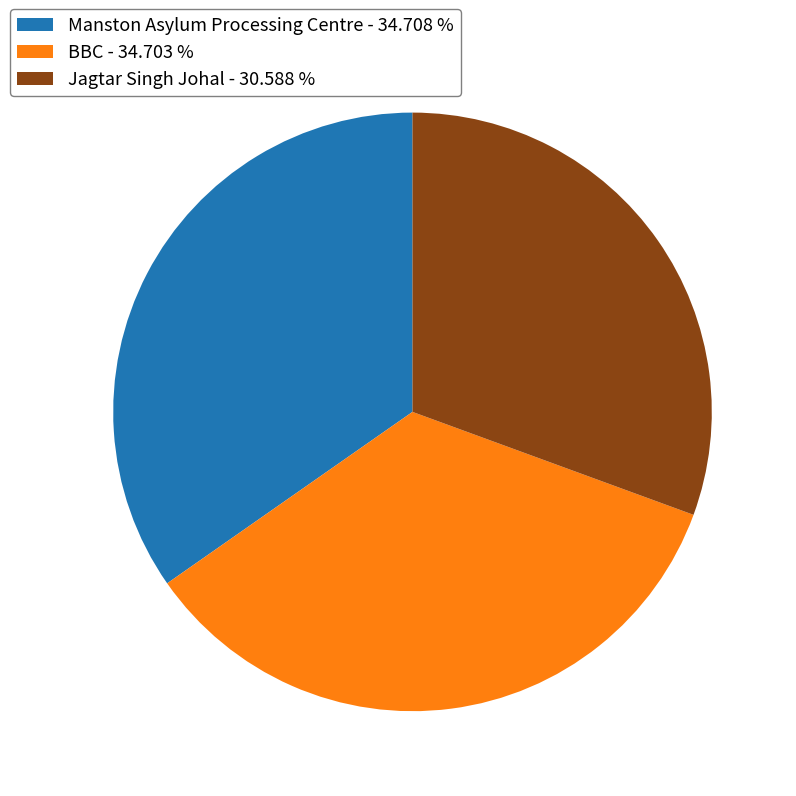

Does any single category account for the majority?

No